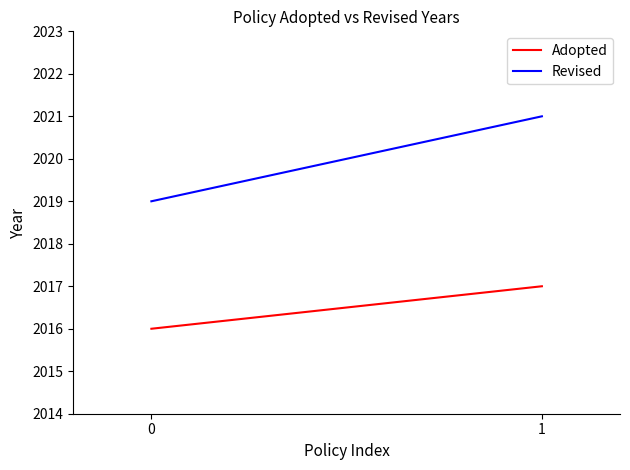

Which series has the largest total across all categories?

Revised